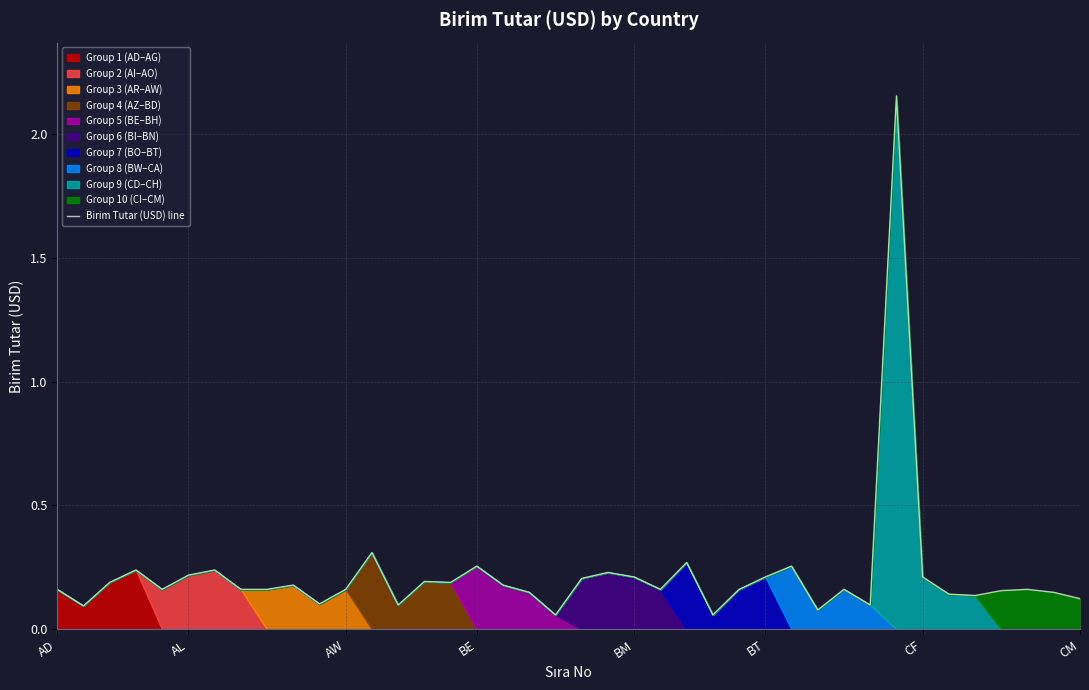

Where is the data nearest to the value 1?

12